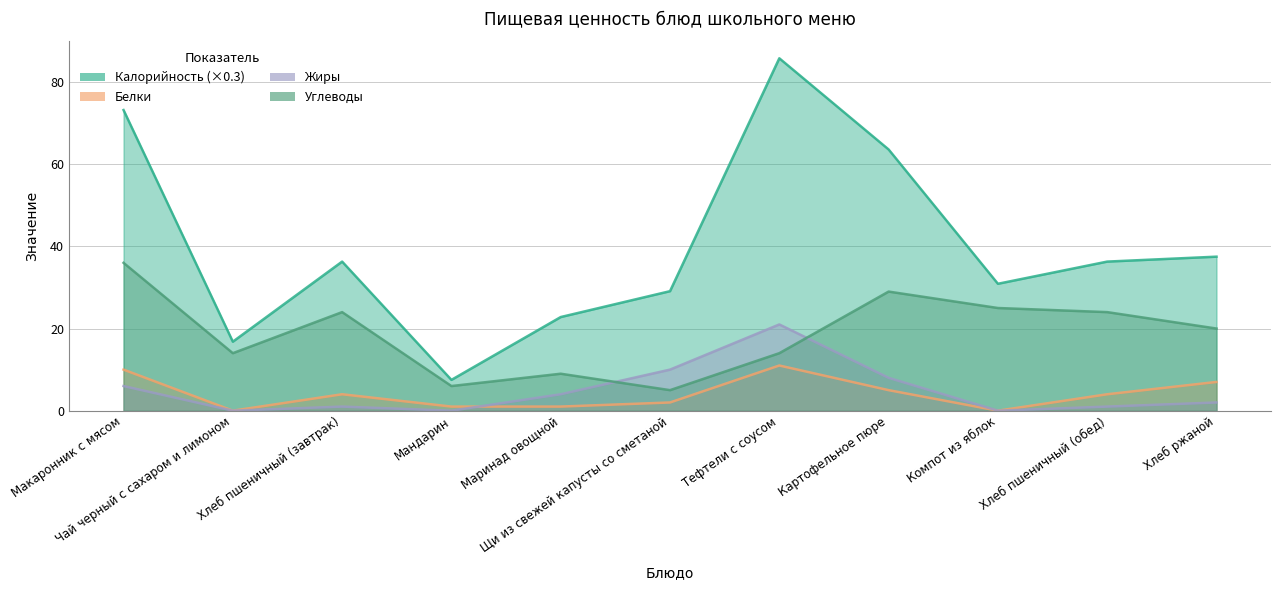

Which series has the largest range (max minus min)?

Калорийность